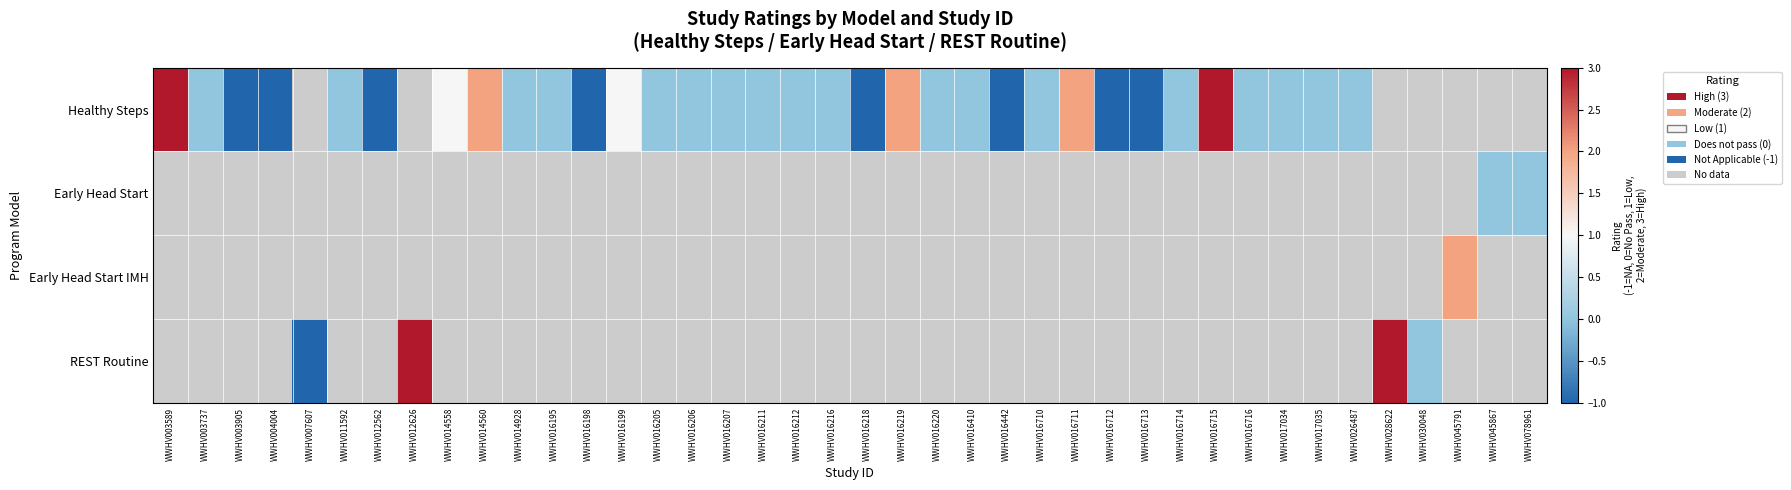

What is the smallest value displayed?

-1.0